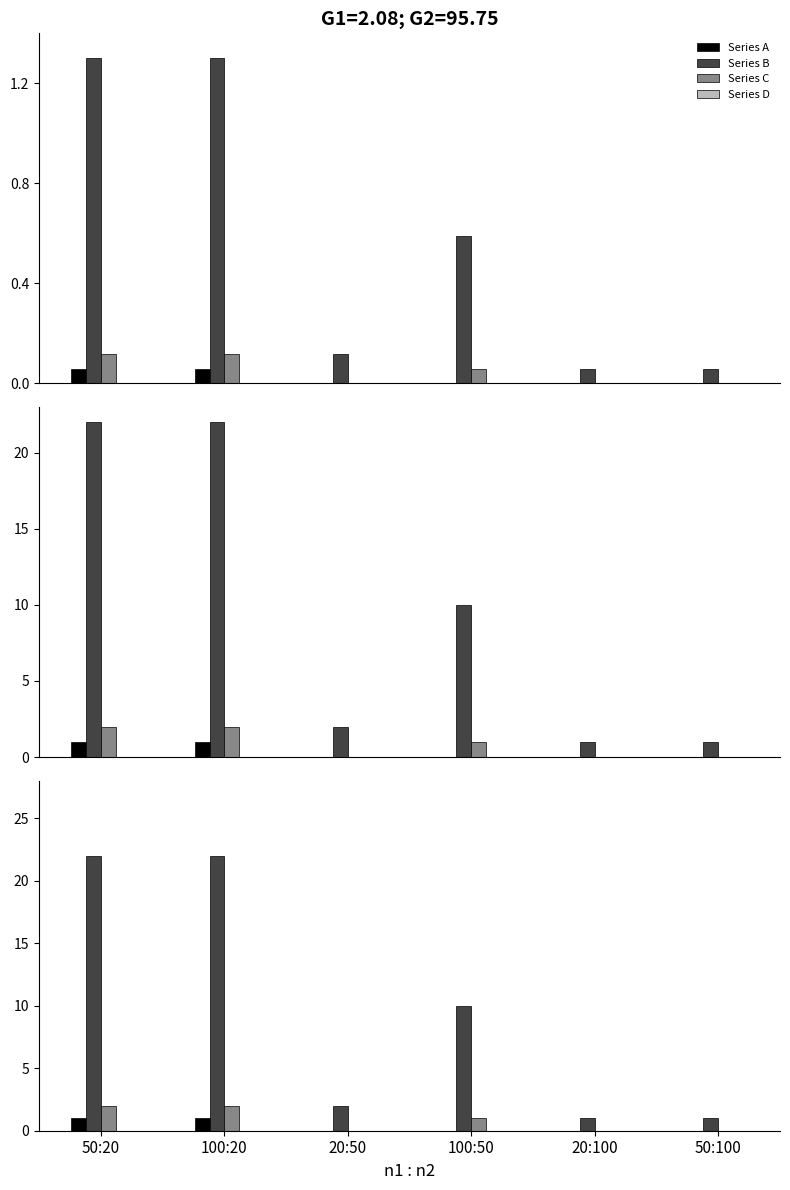

What value does the Series B series have at 100:50?

10